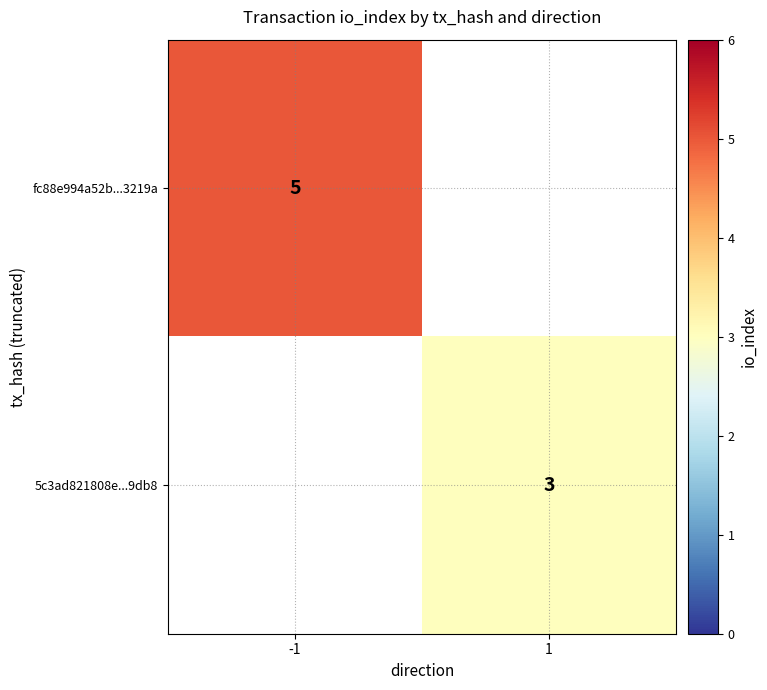

The fc88e994a52b...3219a series shows 8 at -1. True or false?

False